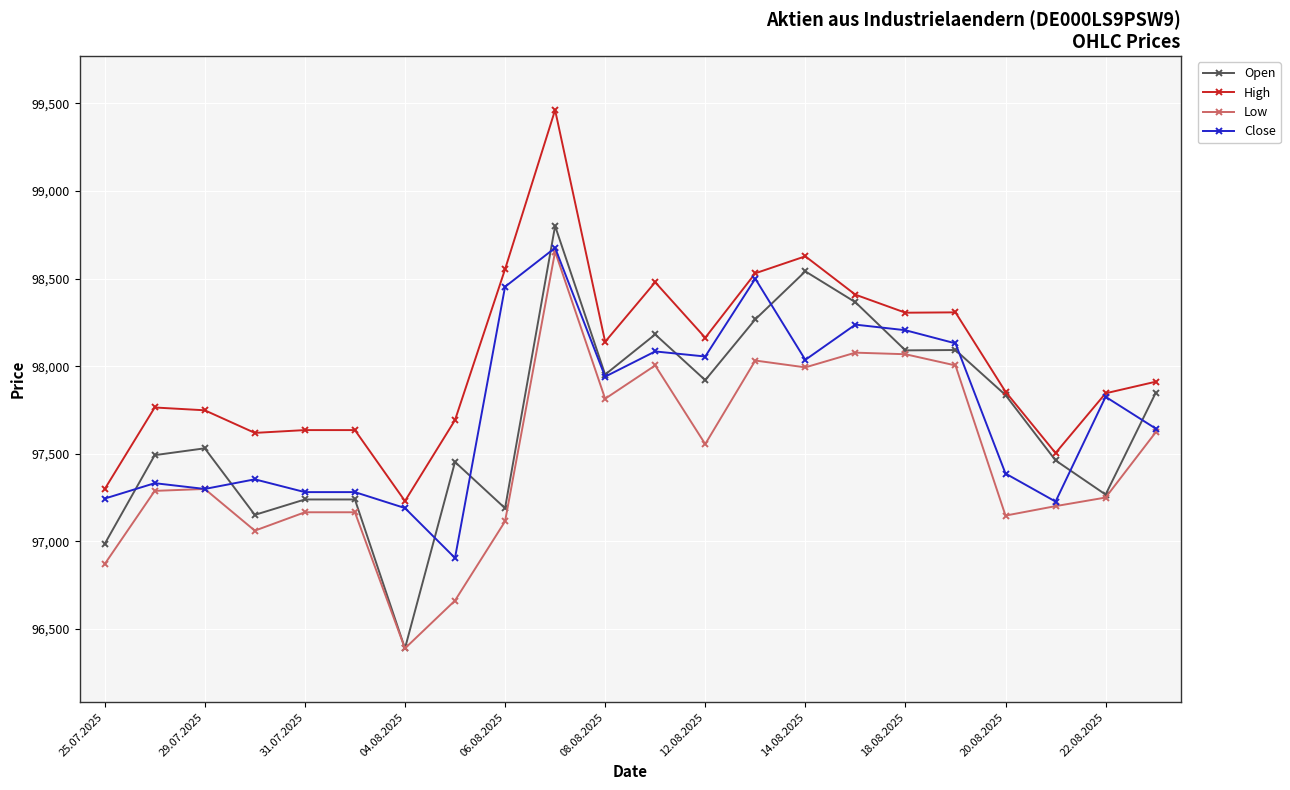

What is the maximum value shown in the chart?

99462